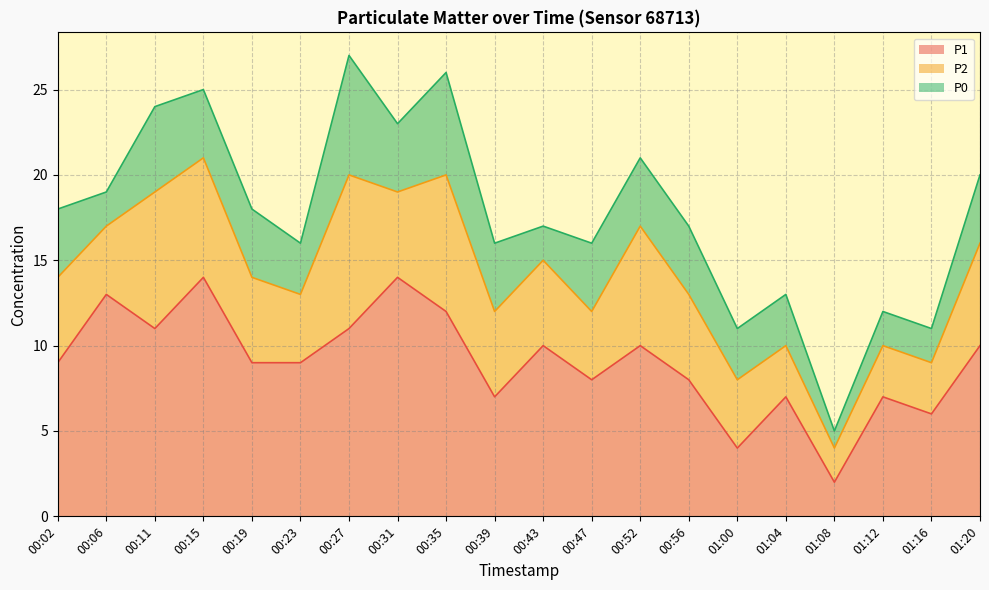

Where is P0 nearest to the value 4?

00:02